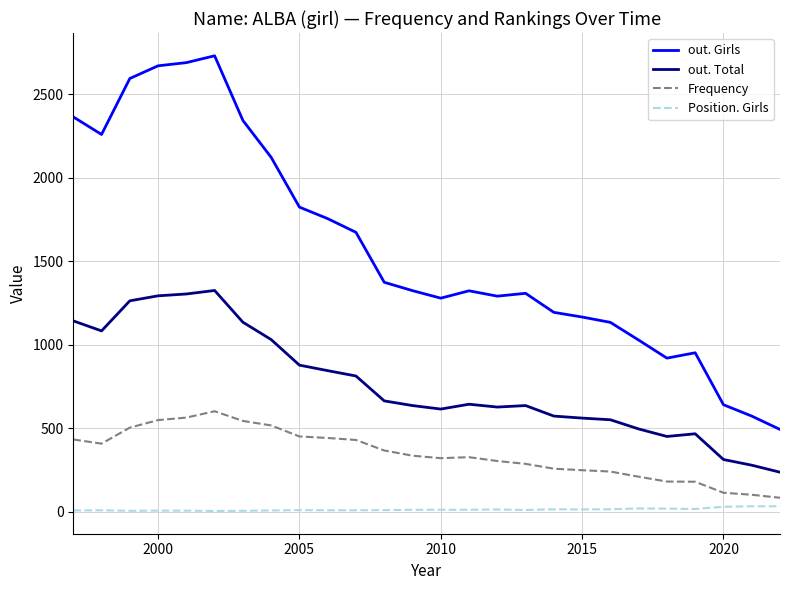

Which series has the largest range (max minus min)?

out. Girls